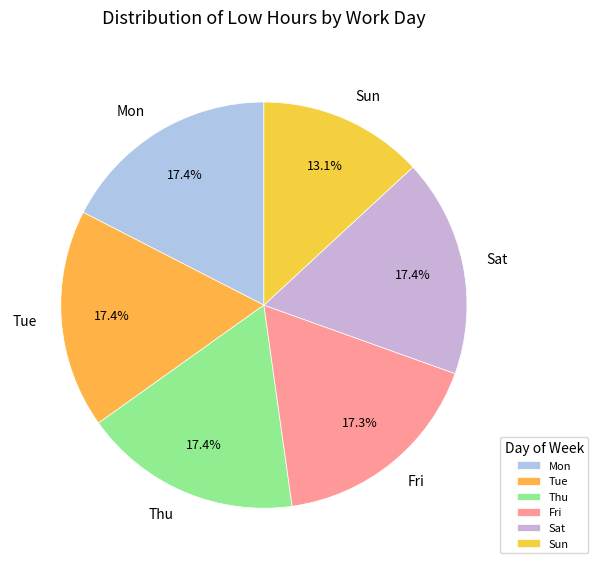

Does any single category account for the majority?

No